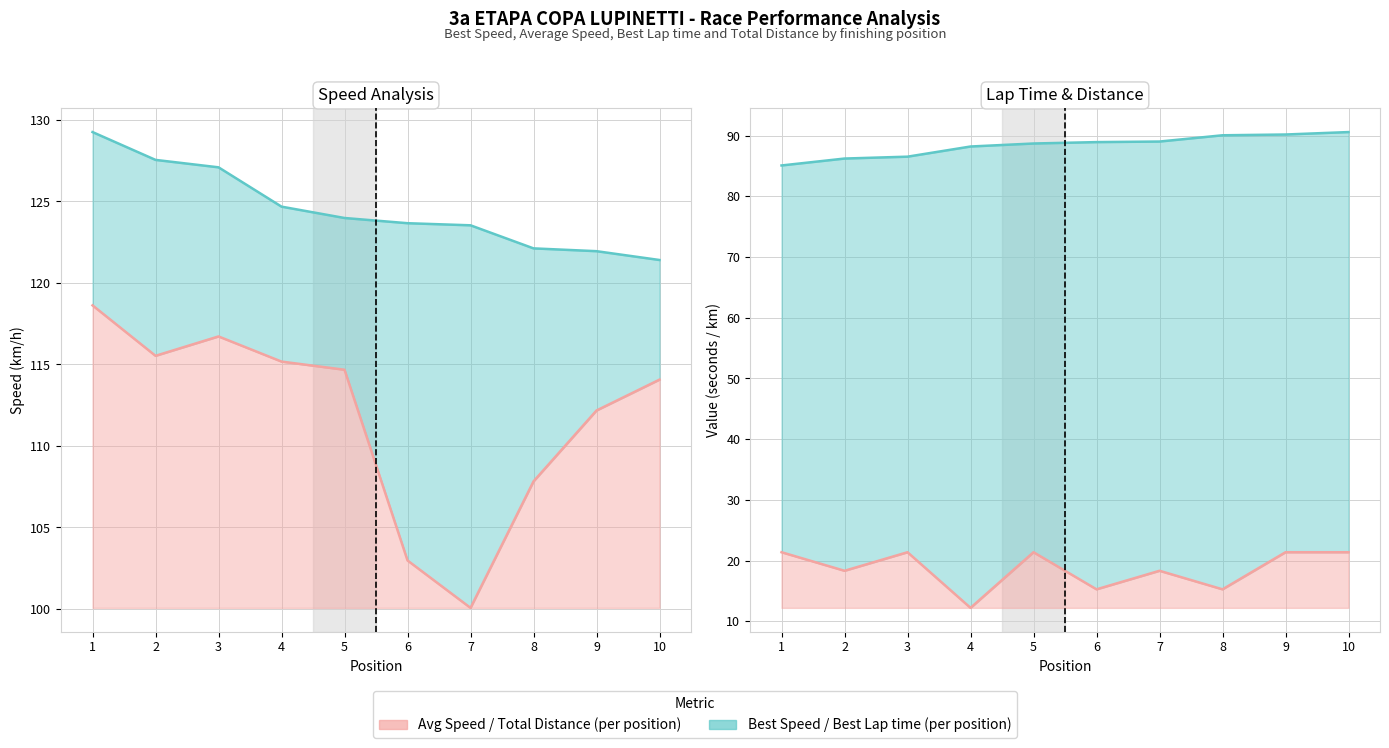

True or false: Best Speed and Total Laps intersect in this chart.

False